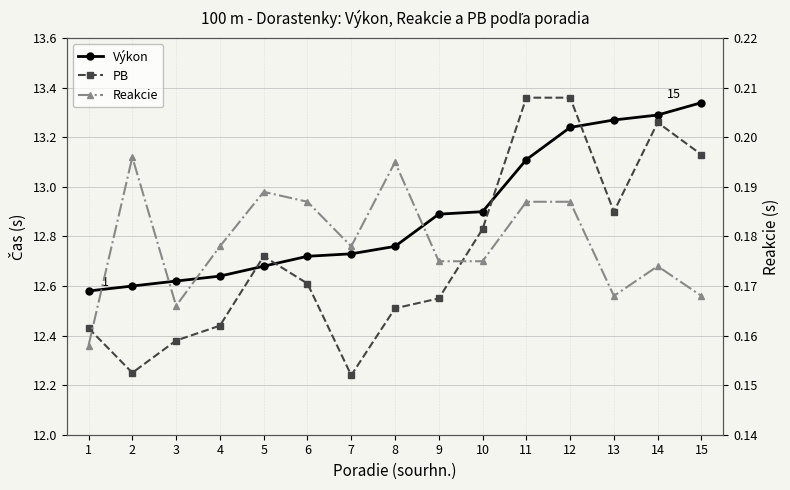

Where is the first local minimum for Reakcie?

3